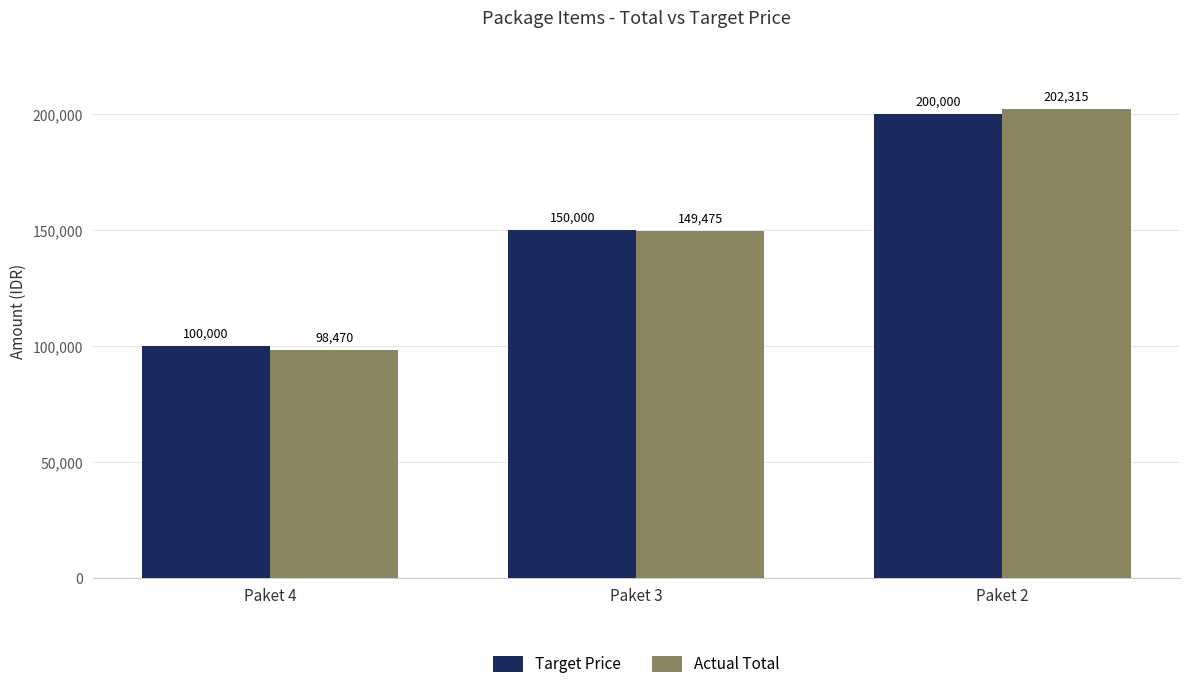

What are all the series names shown in the legend?

Target Price, Actual Total